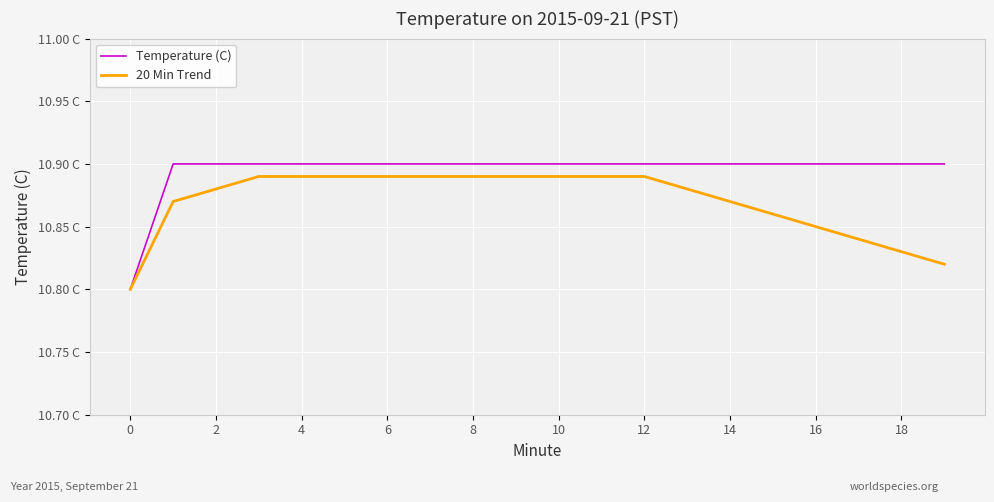

True or false: 20 Min Trend and Temperature (C) cross at least once.

False